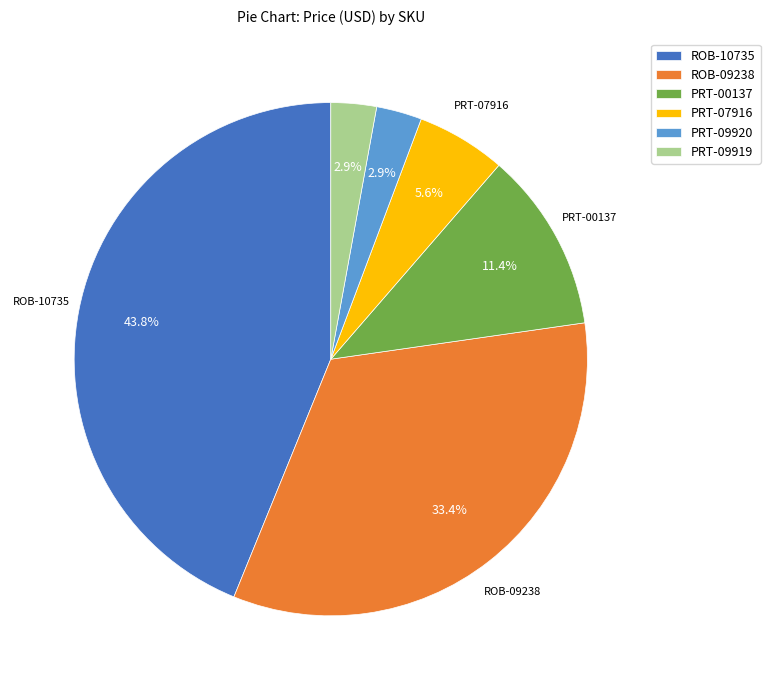

Is there a majority slice in this chart?

No